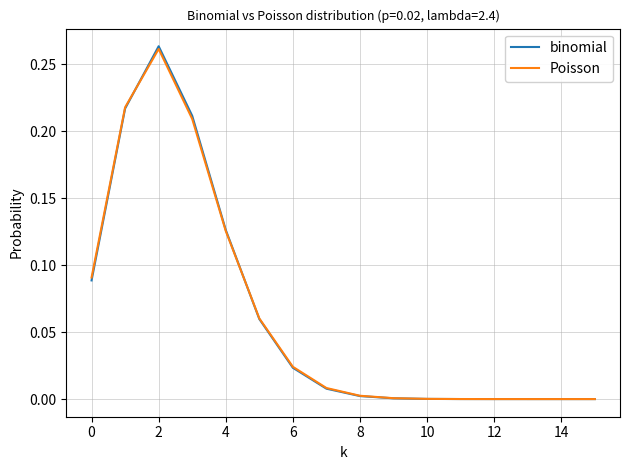

Which series has the largest range (max minus min)?

binomial